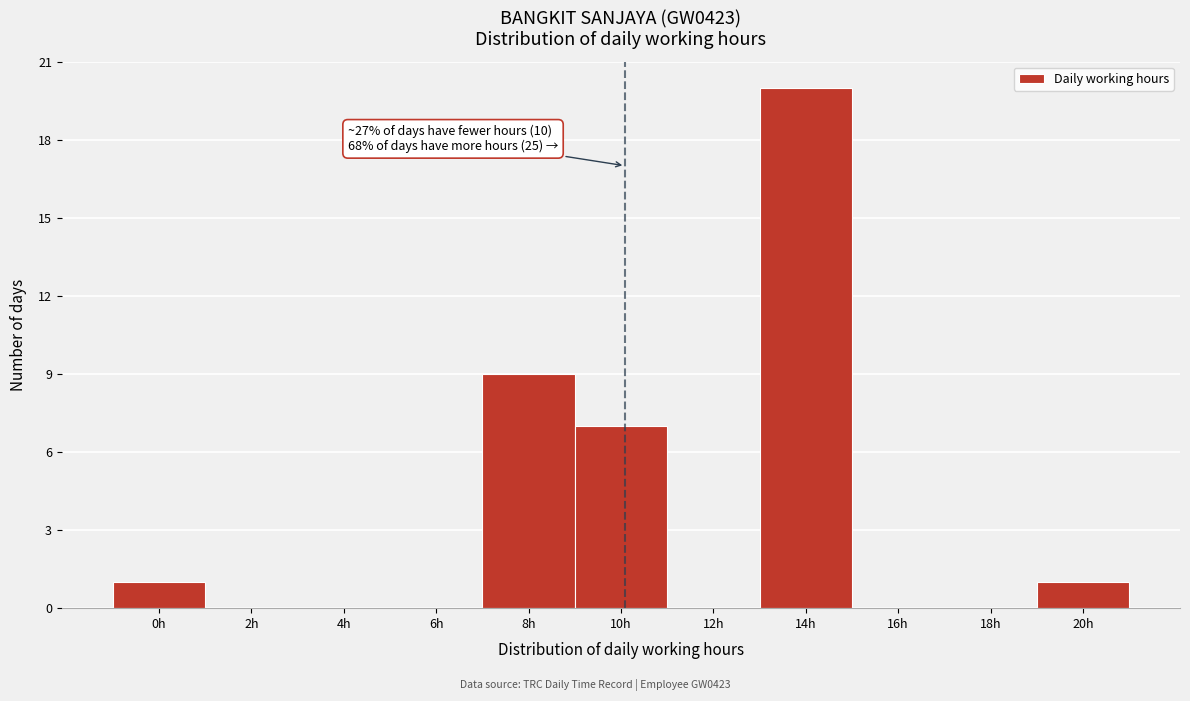

Reading right to left, what are all the values shown in this chart?

20h=1	18h=0	16h=0	14h=20	12h=0	10h=7	8h=9	6h=0	4h=0	2h=0	0h=1